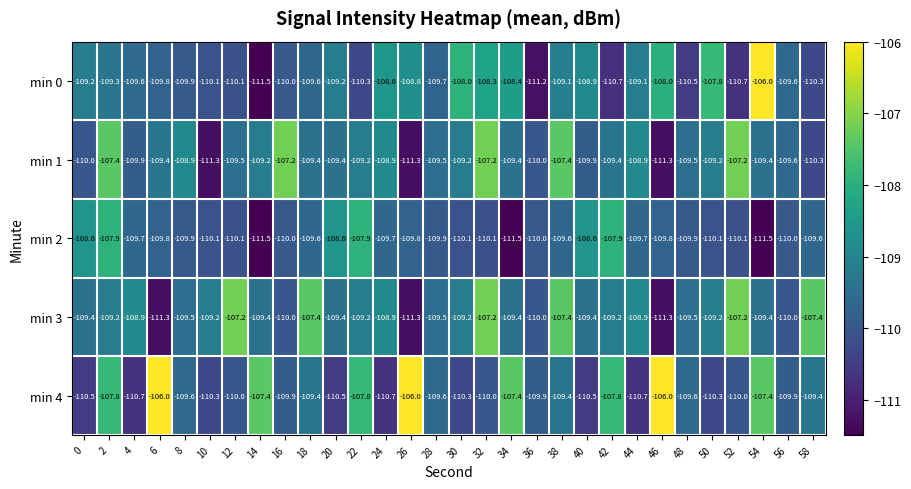

Read the min 3 value at 56.

-110.0